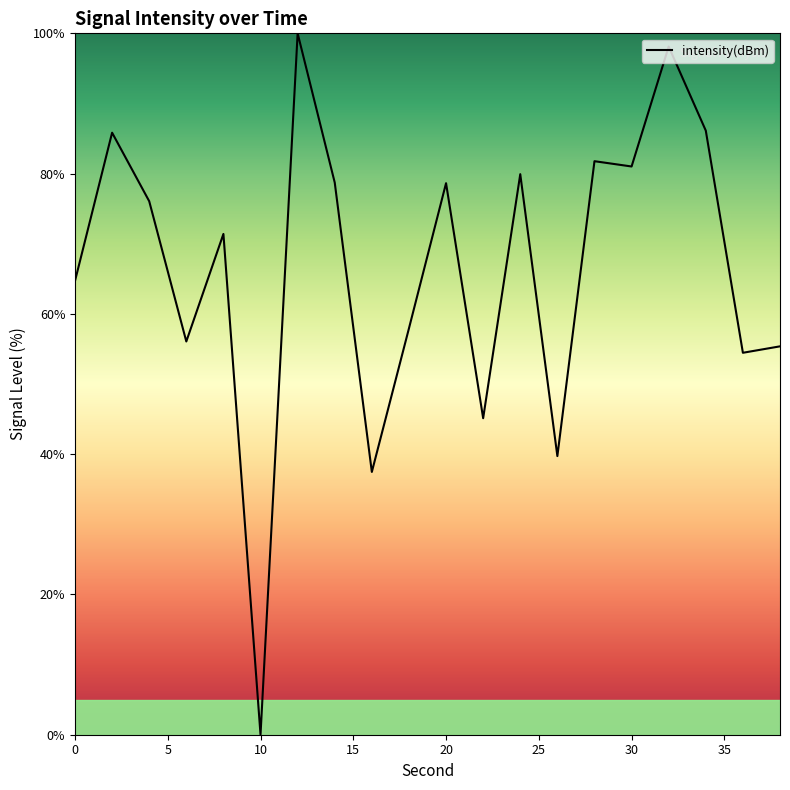

What is the difference between the maximum and minimum values?

100.0